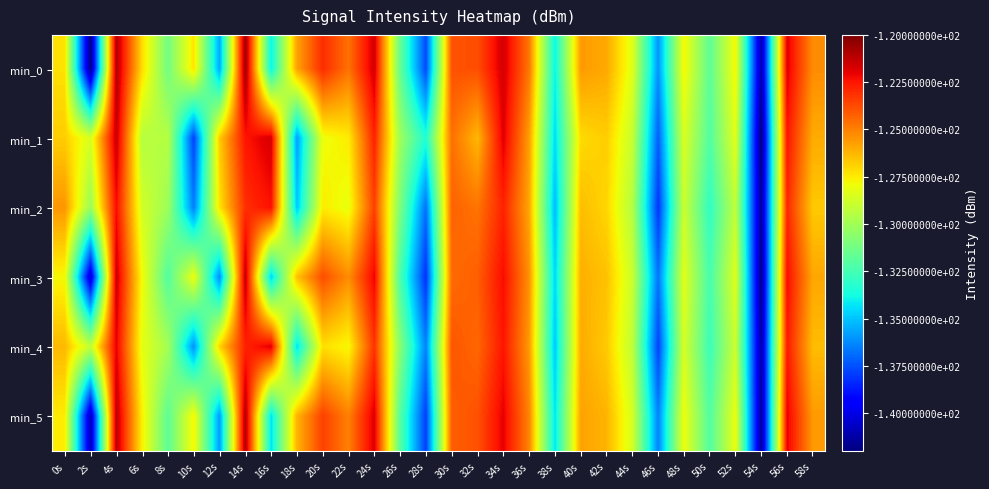

Reading left to right, extract all data points from this chart.

min_0: 0s=-127.2	2s=-141.9	4s=-121.0	6s=-127.1	8s=-131.3	10s=-127.3	12s=-135.6	14s=-120.6	16s=-134.0	18s=-125.8	20s=-123.0	22s=-124.7	24s=-121.6	26s=-131.6	28s=-137.6	30s=-123.9	32s=-123.8	34s=-121.6	36s=-124.8	38s=-134.0	40s=-125.6	42s=-125.9	44s=-128.3	46s=-136.0	48s=-127.8	50s=-131.8	52s=-127.8	54s=-141.2	56s=-121.9	58s=-125.3
min_1: 0s=-126.8	2s=-128.5	4s=-121.4	6s=-129.4	8s=-129.4	10s=-137.8	12s=-126.7	14s=-122.5	16s=-121.7	18s=-135.8	20s=-128.0	22s=-127.5	24s=-122.8	26s=-130.1	28s=-133.4	30s=-124.6	32s=-126.3	34s=-121.9	36s=-125.7	38s=-134.5	40s=-127.1	42s=-126.8	44s=-129.0	46s=-137.2	48s=-128.5	50s=-132.1	52s=-128.3	54s=-142.0	56s=-122.5	58s=-126.0
min_2: 0s=-125.5	2s=-130.2	4s=-122.3	6s=-128.7	8s=-130.1	10s=-136.5	12s=-127.3	14s=-123.1	16s=-122.4	18s=-134.9	20s=-127.5	22s=-128.1	24s=-123.5	26s=-131.0	28s=-136.8	30s=-124.3	32s=-124.7	34s=-122.8	36s=-125.9	38s=-135.2	40s=-126.4	42s=-127.0	44s=-129.5	46s=-138.1	48s=-128.9	50s=-133.0	52s=-129.2	54s=-141.5	56s=-122.9	58s=-126.7
min_3: 0s=-127.8	2s=-140.5	4s=-121.5	6s=-127.9	8s=-132.1	10s=-128.0	12s=-136.2	14s=-121.3	16s=-134.7	18s=-126.5	20s=-123.8	22s=-125.3	24s=-122.1	26s=-132.3	28s=-138.2	30s=-124.5	32s=-124.2	34s=-122.3	36s=-125.4	38s=-134.6	40s=-126.1	42s=-126.5	44s=-128.9	46s=-136.7	48s=-128.3	50s=-132.4	52s=-128.4	54s=-141.8	56s=-122.3	58s=-125.9
min_4: 0s=-126.3	2s=-129.1	4s=-122.0	6s=-128.2	8s=-129.9	10s=-136.1	12s=-126.9	14s=-122.8	16s=-121.9	18s=-134.4	20s=-127.2	22s=-127.8	24s=-123.2	26s=-130.7	28s=-136.4	30s=-124.0	32s=-124.4	34s=-122.5	36s=-125.6	38s=-134.9	40s=-126.0	42s=-126.7	44s=-129.2	46s=-137.8	48s=-128.6	50s=-132.7	52s=-128.9	54s=-141.3	56s=-122.6	58s=-126.4
min_5: 0s=-127.5	2s=-141.0	4s=-121.2	6s=-127.6	8s=-131.8	10s=-127.7	12s=-135.9	14s=-121.0	16s=-134.4	18s=-126.2	20s=-123.5	22s=-125.0	24s=-121.8	26s=-132.0	28s=-137.9	30s=-124.2	32s=-123.9	34s=-122.0	36s=-125.1	38s=-134.3	40s=-125.8	42s=-126.2	44s=-128.6	46s=-136.4	48s=-128.0	50s=-132.1	52s=-128.1	54s=-141.5	56s=-122.0	58s=-125.6